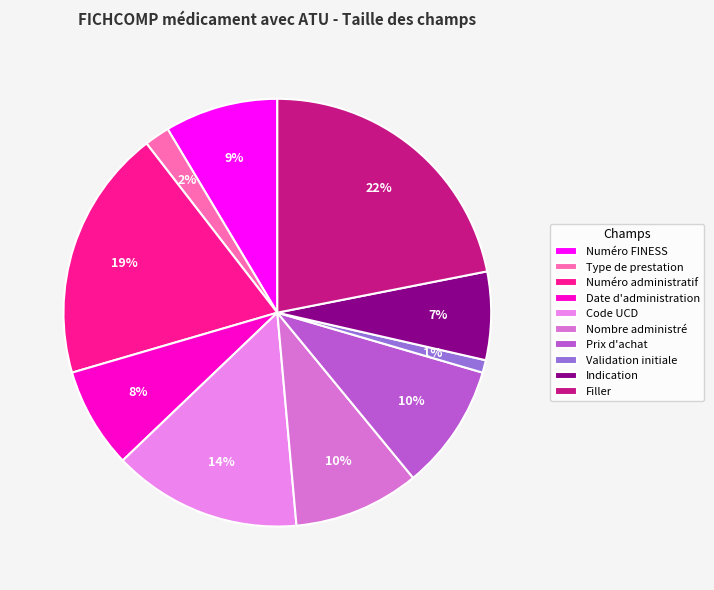

To the nearest percent, what portion does Date d'administration represent?

8%